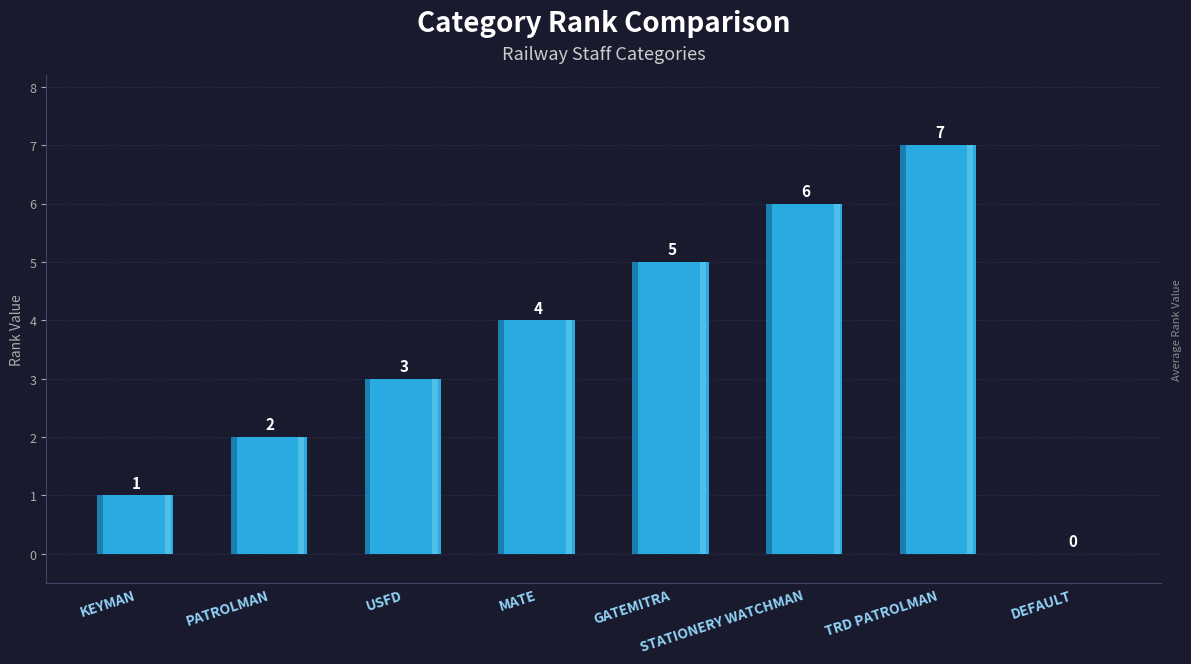

Where is the data nearest to the value 3?

USFD